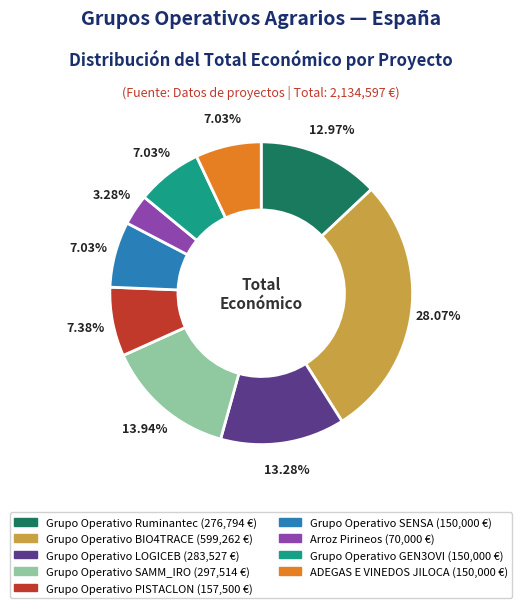

Does any single category account for the majority?

No